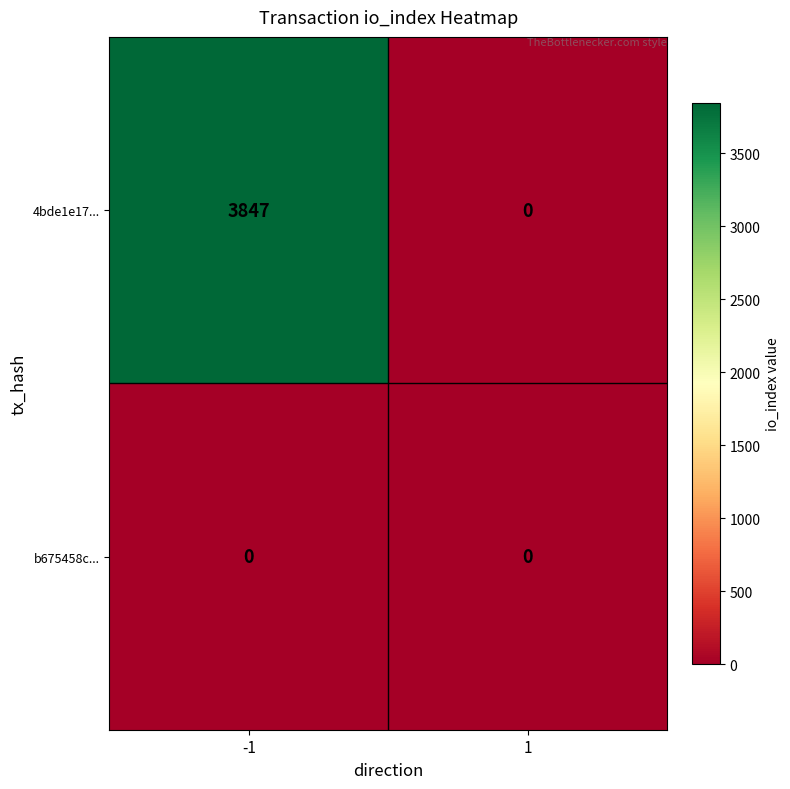

Which series has the widest spread of values?

4bde1e17...